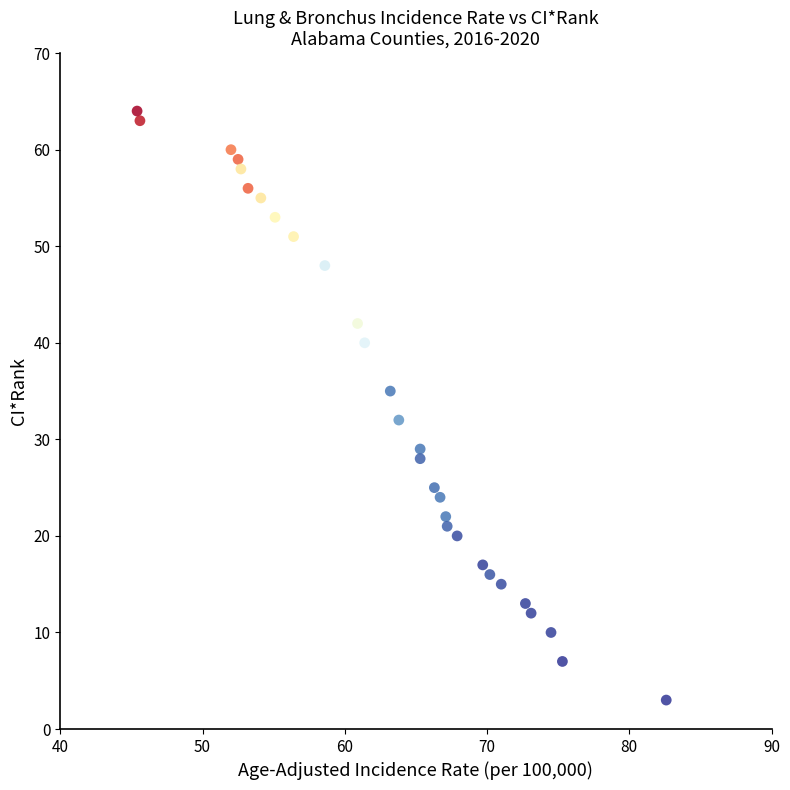

What Y value in the scatter plot is closest to 33?

32